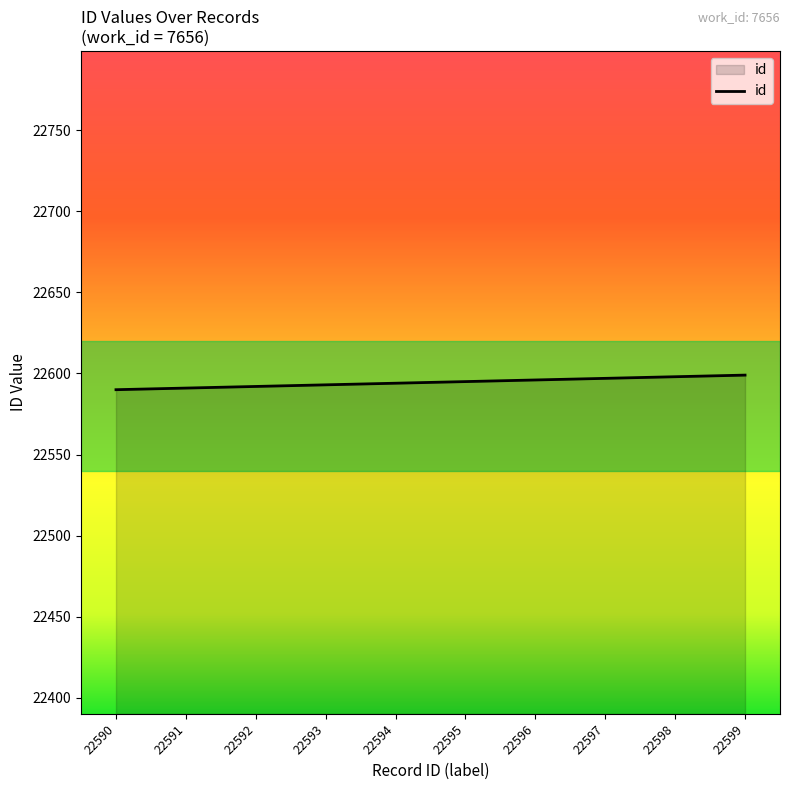

What is the ratio of the value at 22592 to the value at 22590?

1.0